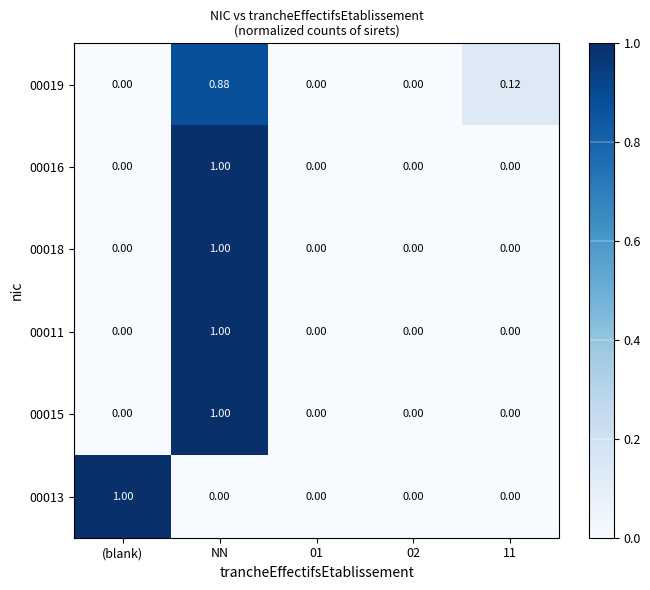

At which category is the sum across all series the highest?

NN